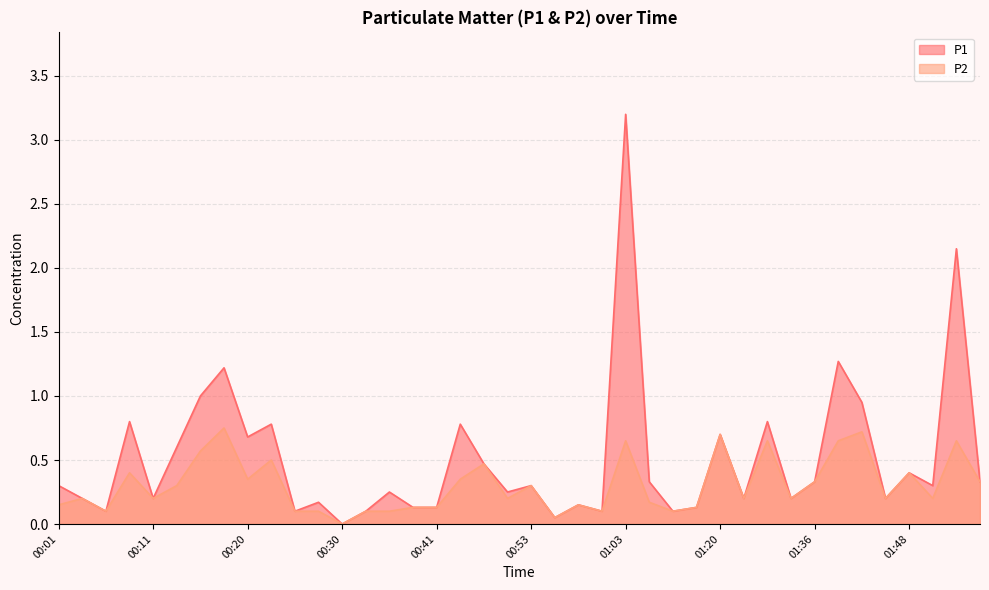

True or false: P1 and P2 cross at least once.

False